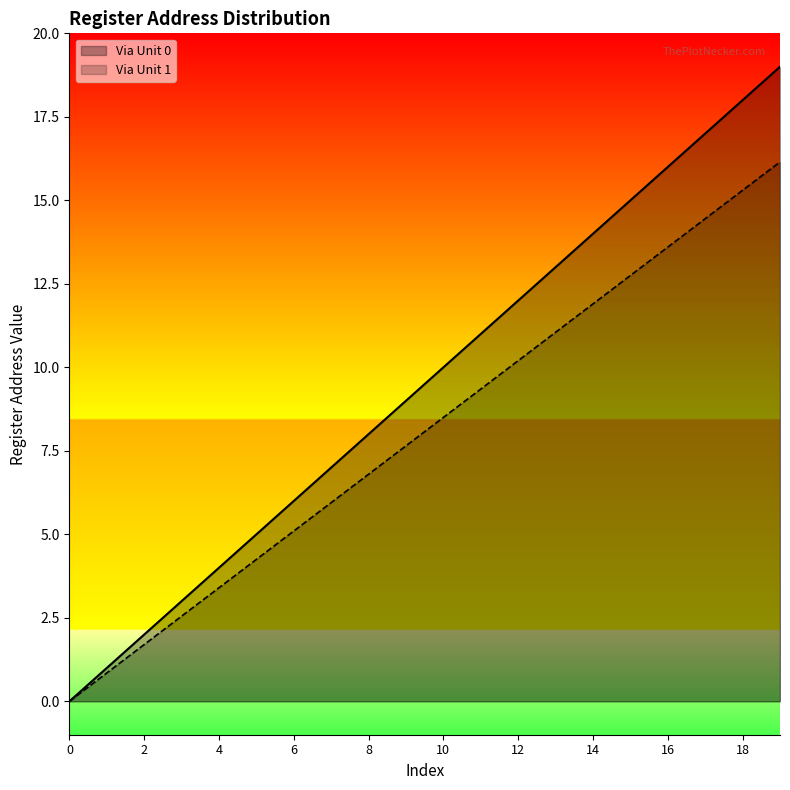

How many values in Via Unit 1 are above zero?

19